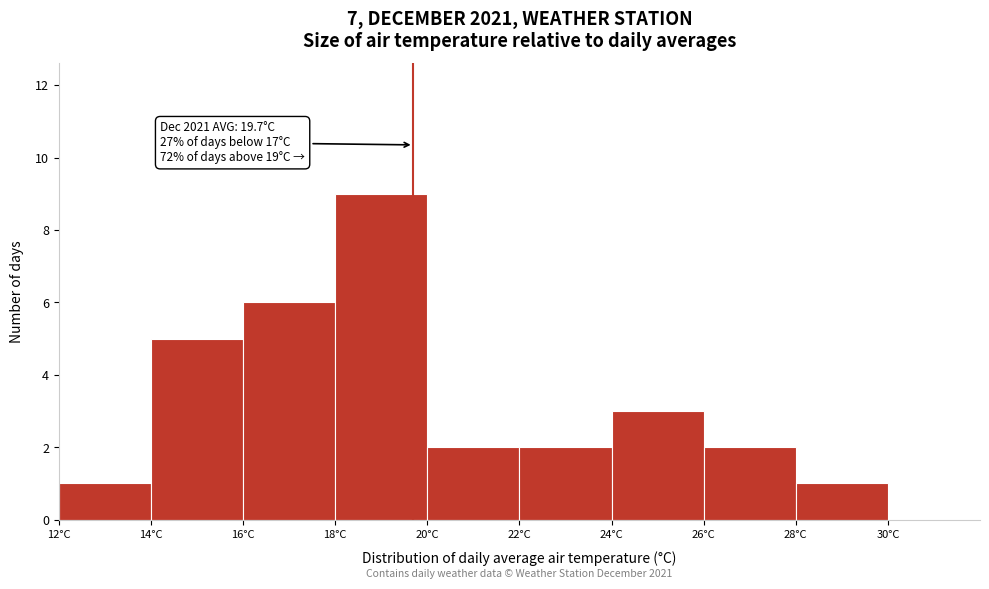

Which range on the x-axis has the tallest bar?

18 to 20